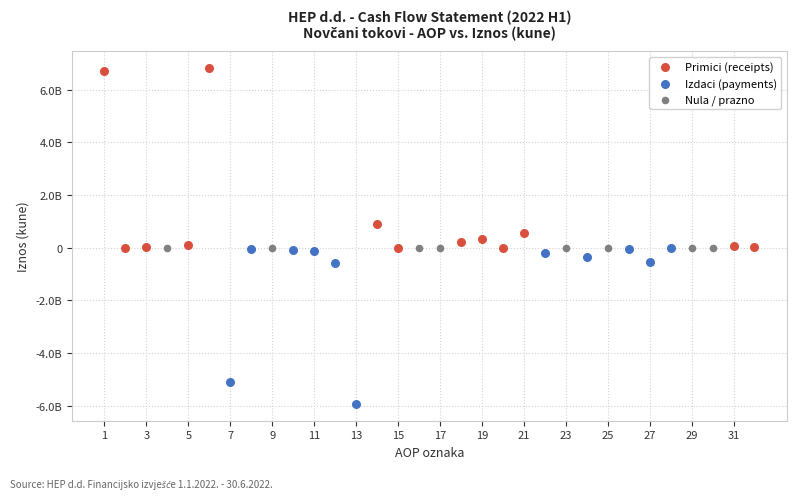

What are all the series names shown in the legend?

Primici (receipts), Izdaci (payments), Nula / prazno